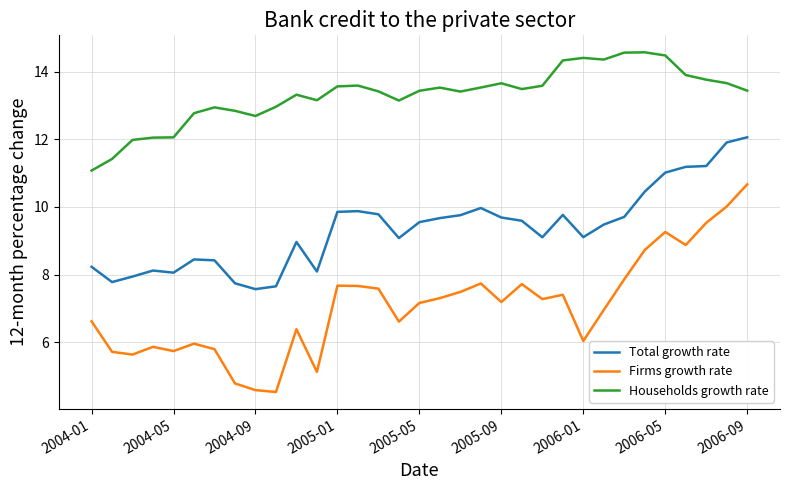

What is the difference between the maximum and minimum values in the Households growth rate series?

3.5